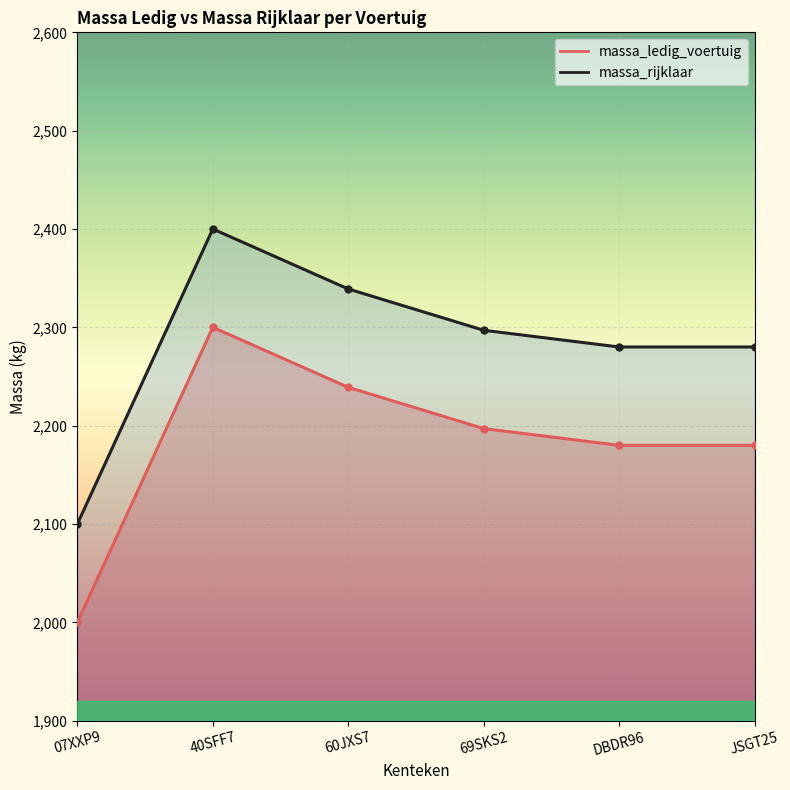

At which category does massa_rijklaar reach its first local peak?

40SFF7